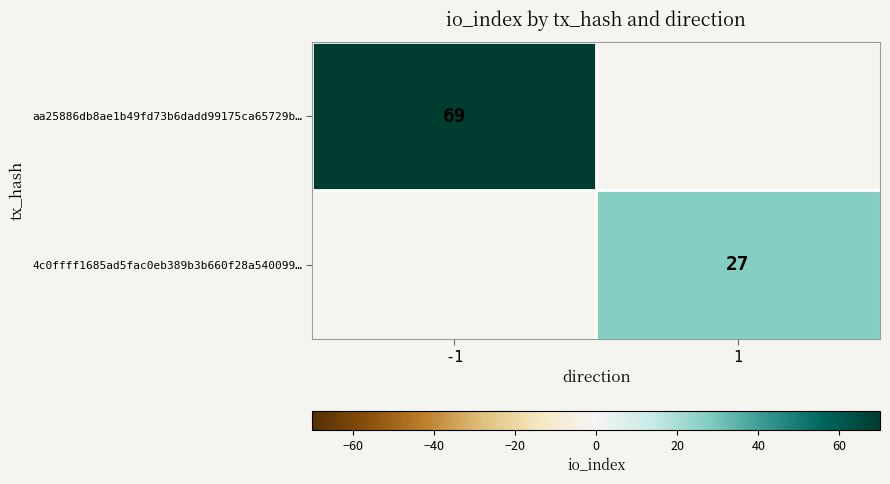

Is it true that 4c0ffff1685ad5fac0eb389b3b660f28a540099… equals 27 at 1?

True